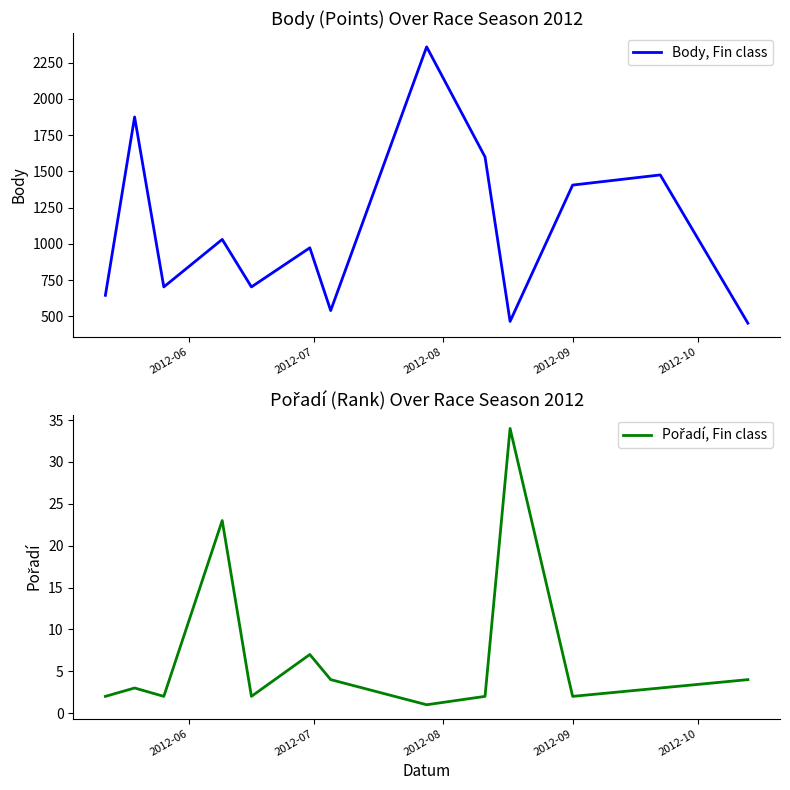

Reading right to left, extract all data points from this chart.

Body, Fin class: 453	1476	1406	465	1600	2360	540	973	703	1031	703	1876	645
Pořadí, Fin class: 4	3	2	34	2	1	4	7	2	23	2	3	2